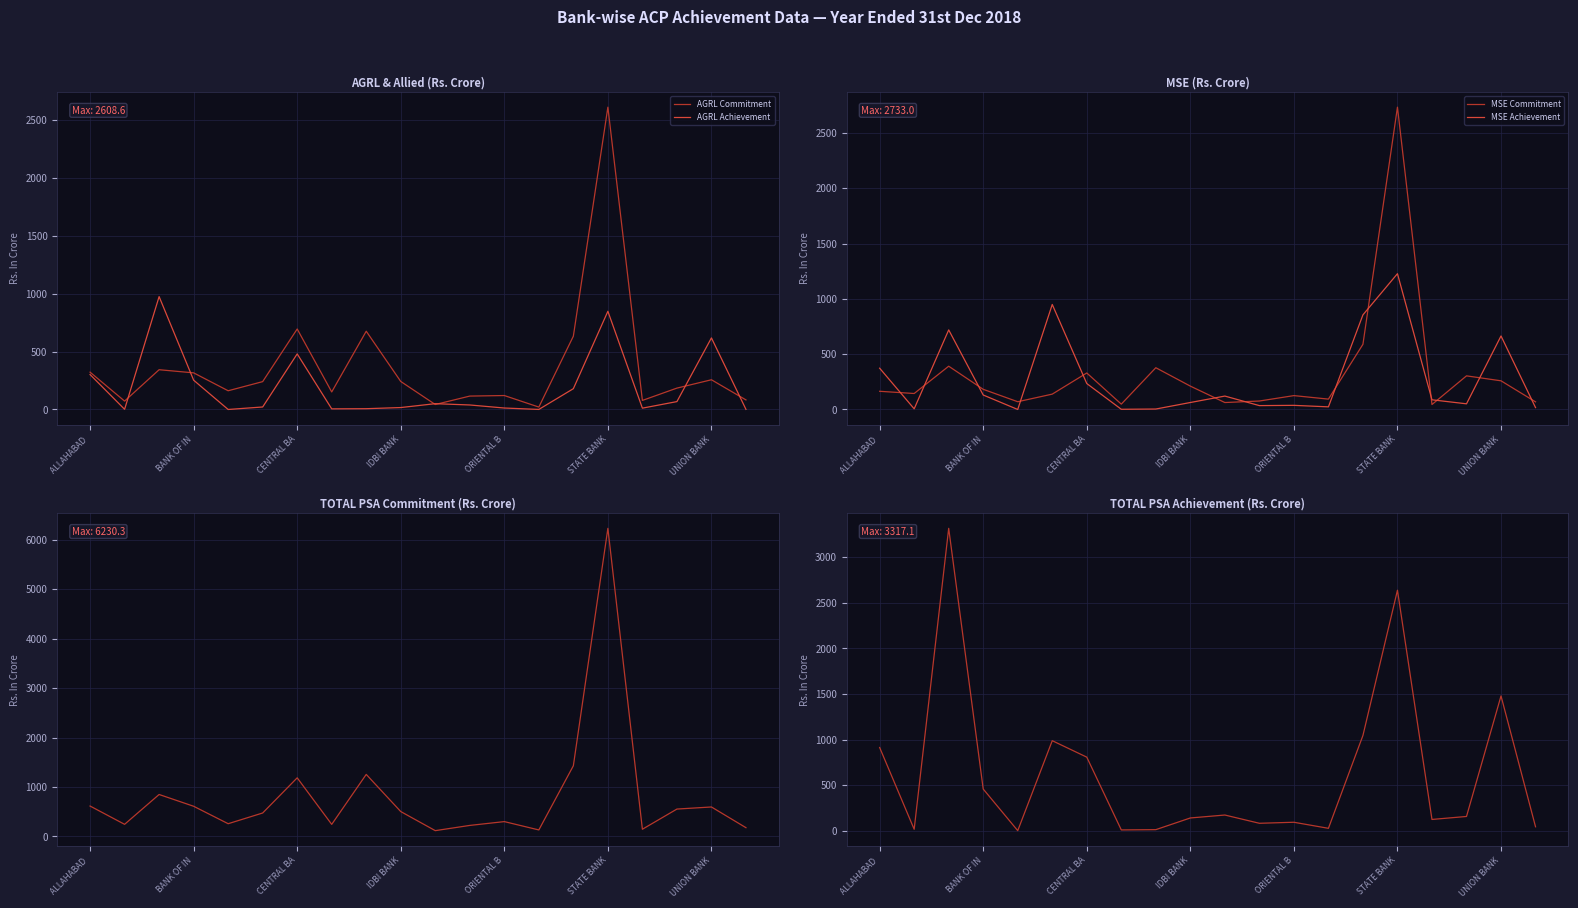

What is the average value of the TOTAL Commitment series?

807.4